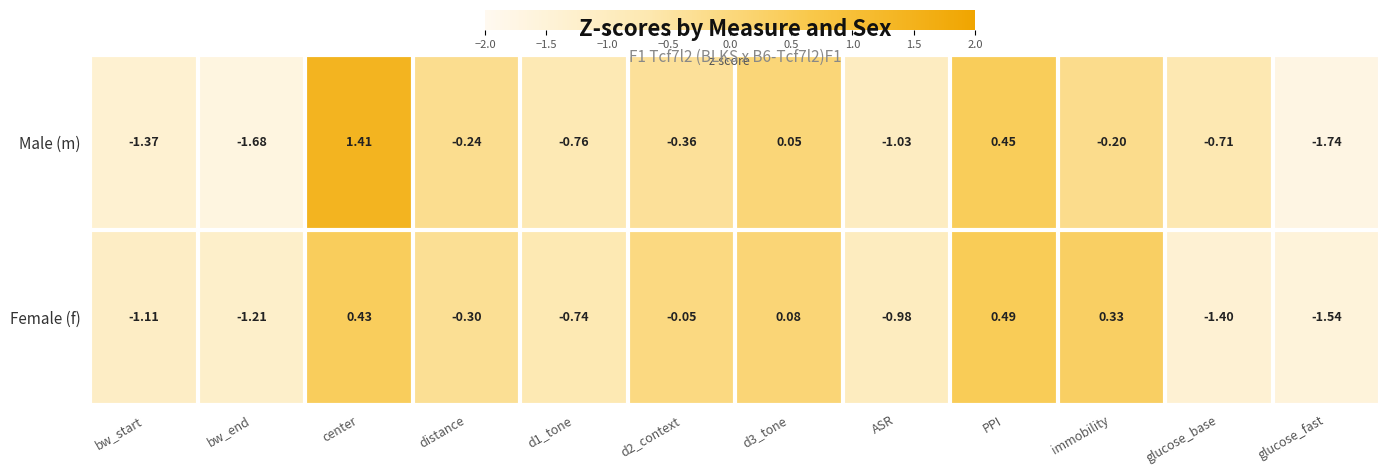

Which series has the largest range (max minus min)?

Male (m)